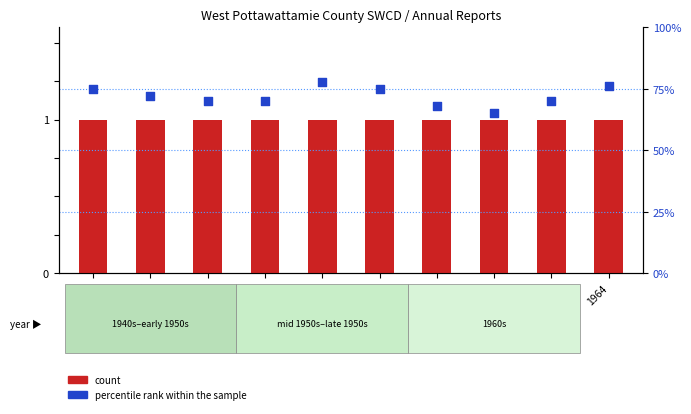

Which series has the largest total across all categories?

percentile rank within the sample